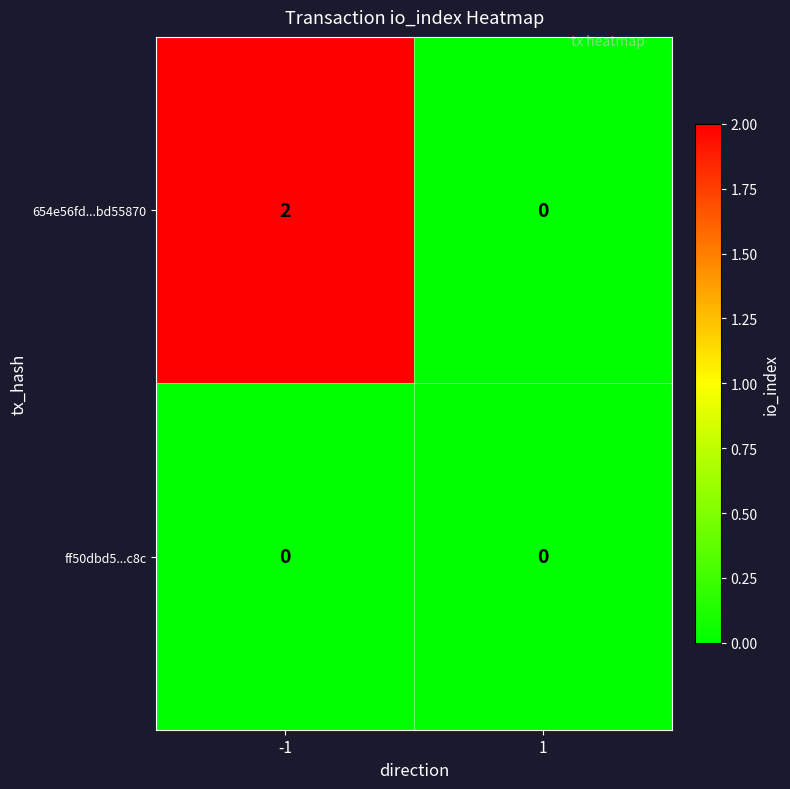

Reading left to right, transcribe all the data shown in this chart.

654e56fd...bd55870: 2	0
ff50dbd5...c8c: 0	0